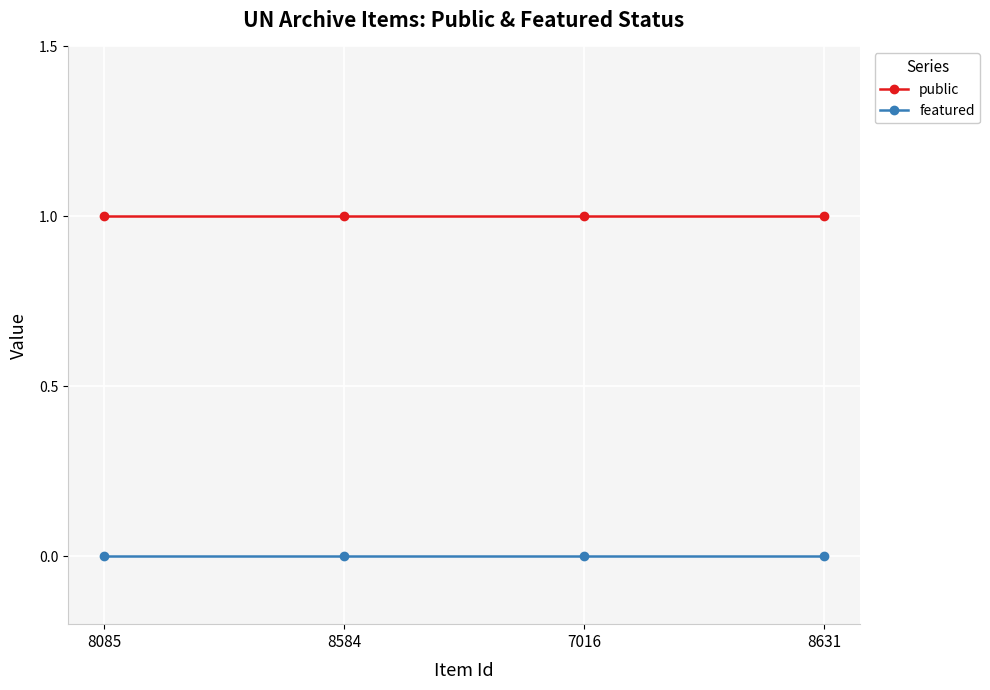

True or false: public and featured intersect in this chart.

False